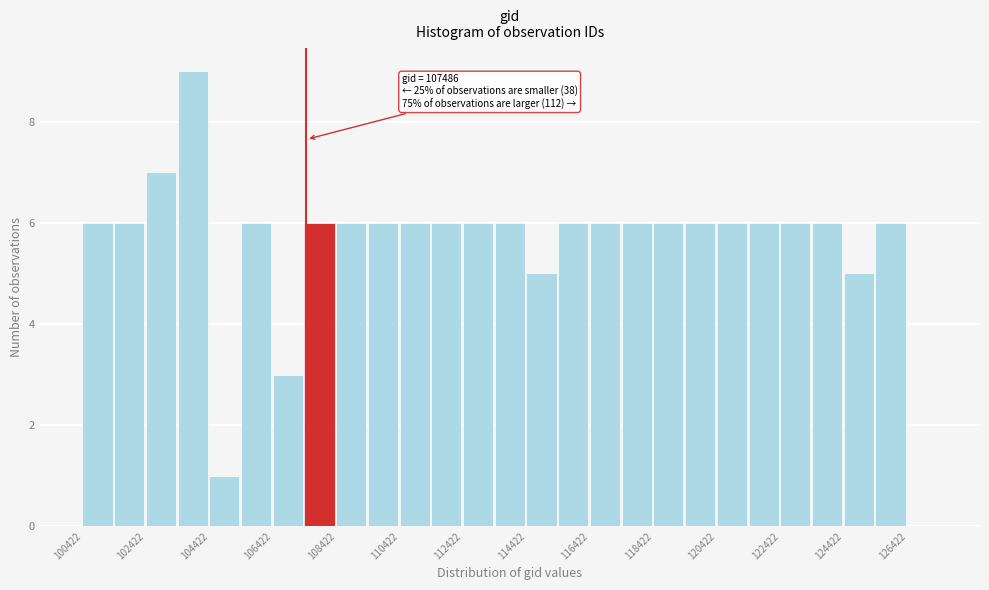

Which range on the x-axis has the tallest bar?

103400 to 104400